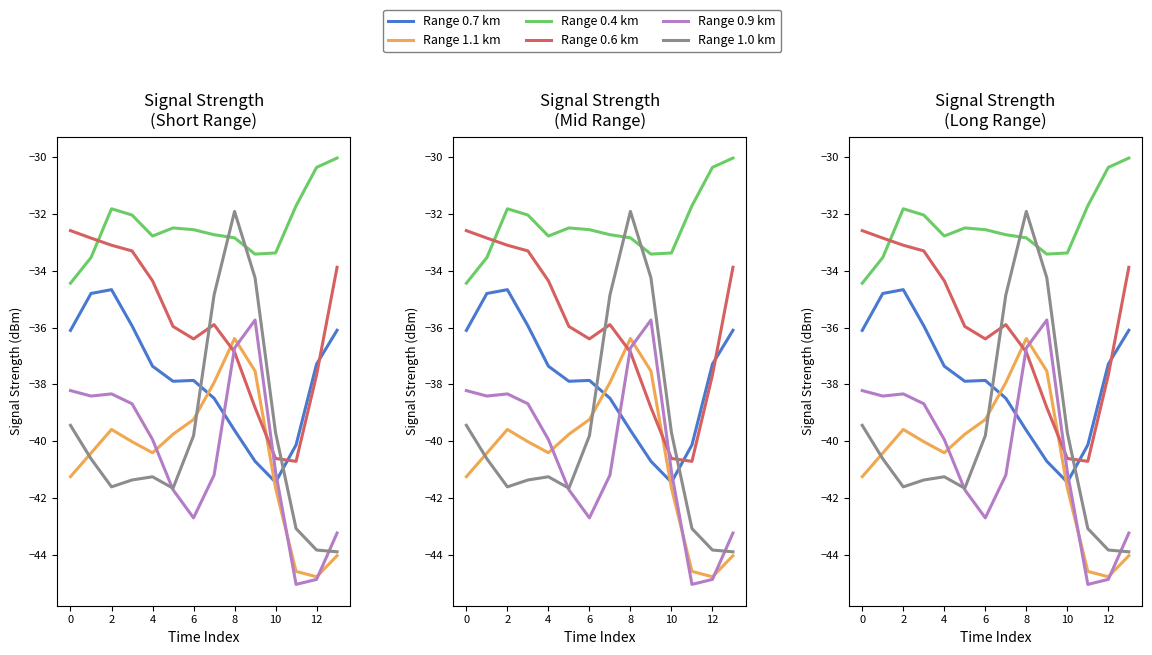

The Range 0.7 km series shows -40.7 at 9. True or false?

True